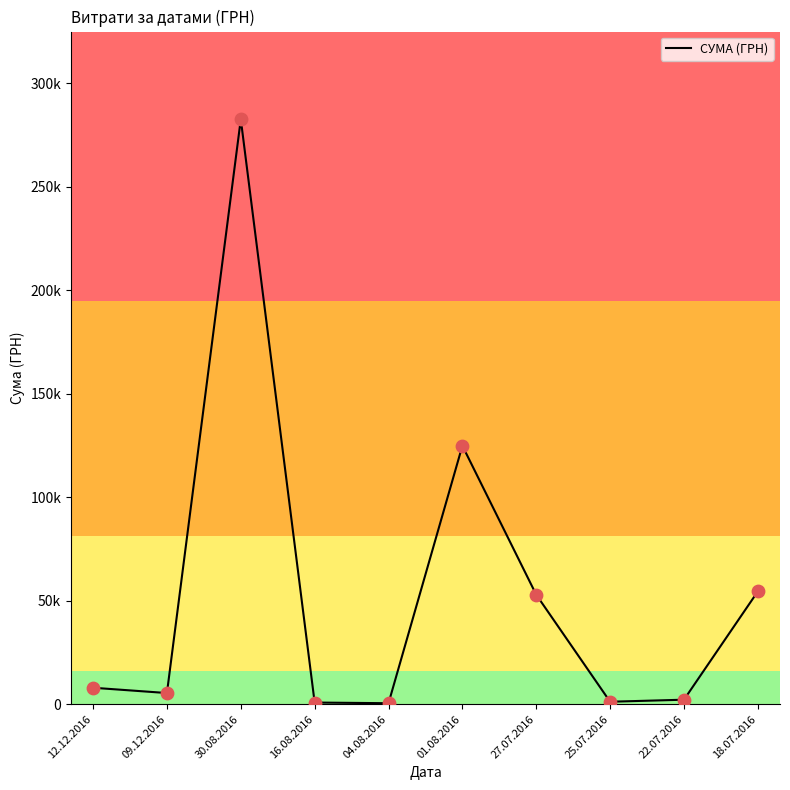

Approximately how many times larger is the value at 27.07.2016 compared to 12.12.2016?

6.6